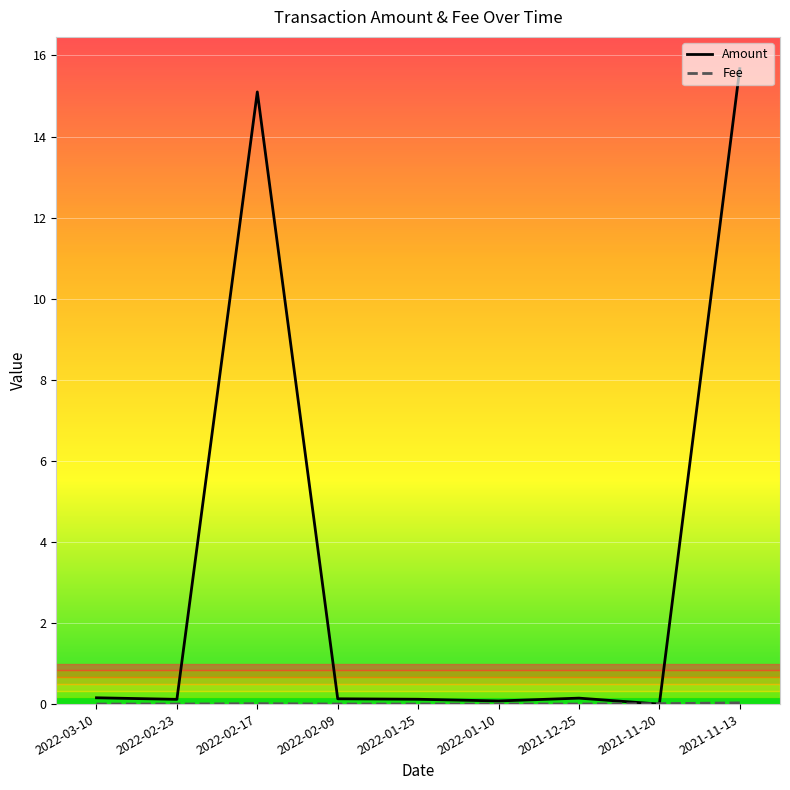

Which series changed the most between 2021-12-25 and 2021-11-13?

Amount